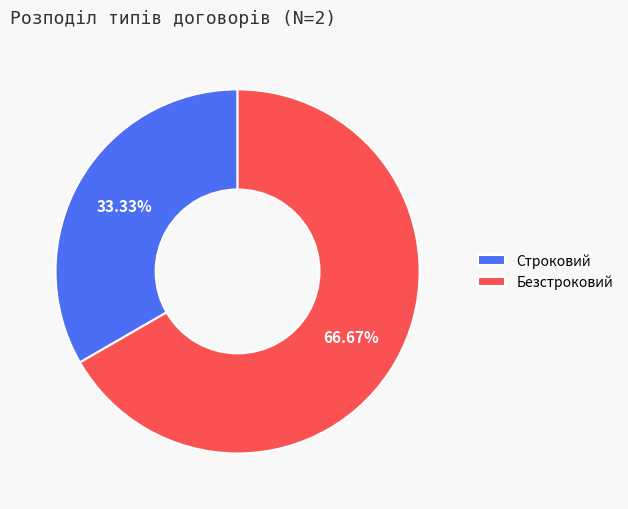

The Строковий slice represents 20% of the pie. True or false?

False